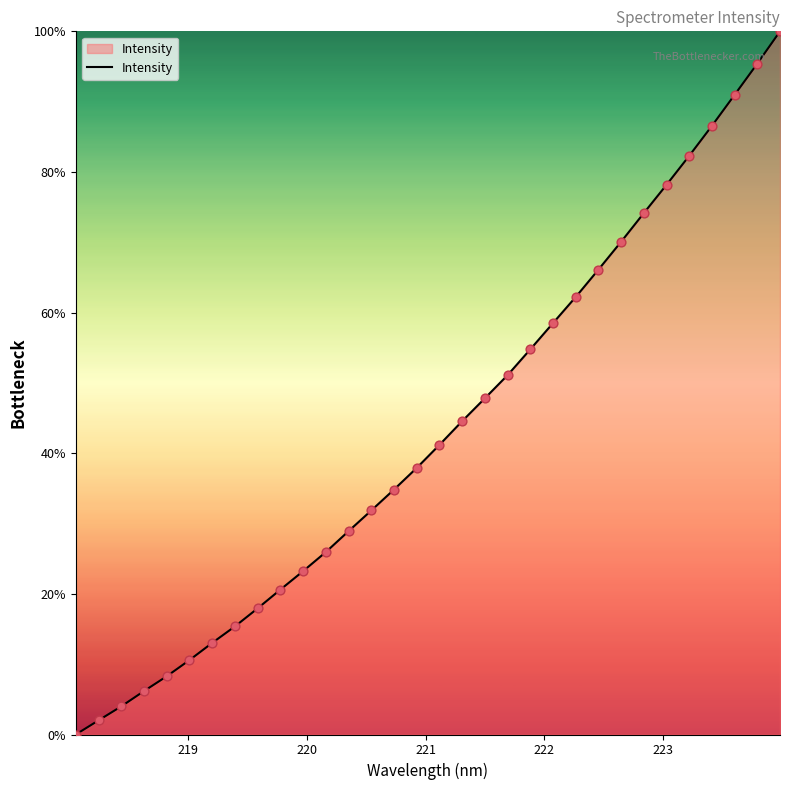

What is the difference between the maximum and minimum values?

100.0